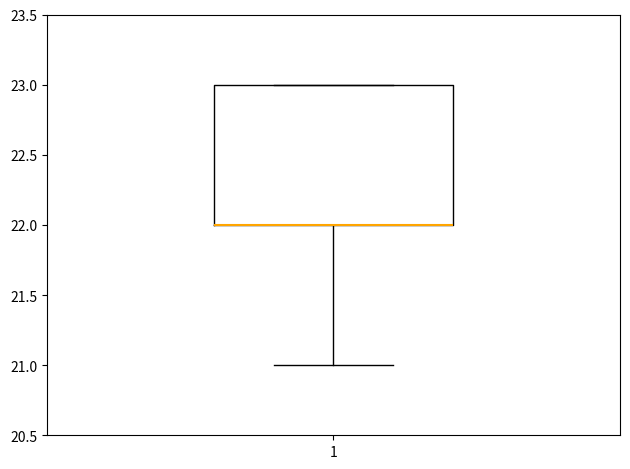

Transcribe this box plot: give where the median line is, the range the box spans, and where the two whiskers end, as read against the y-axis. The values are not printed on the chart, so give them approximately, as read against the axis.

median 22 (drawn on the box's lower edge), box 22 to 23, whiskers 21 to 23